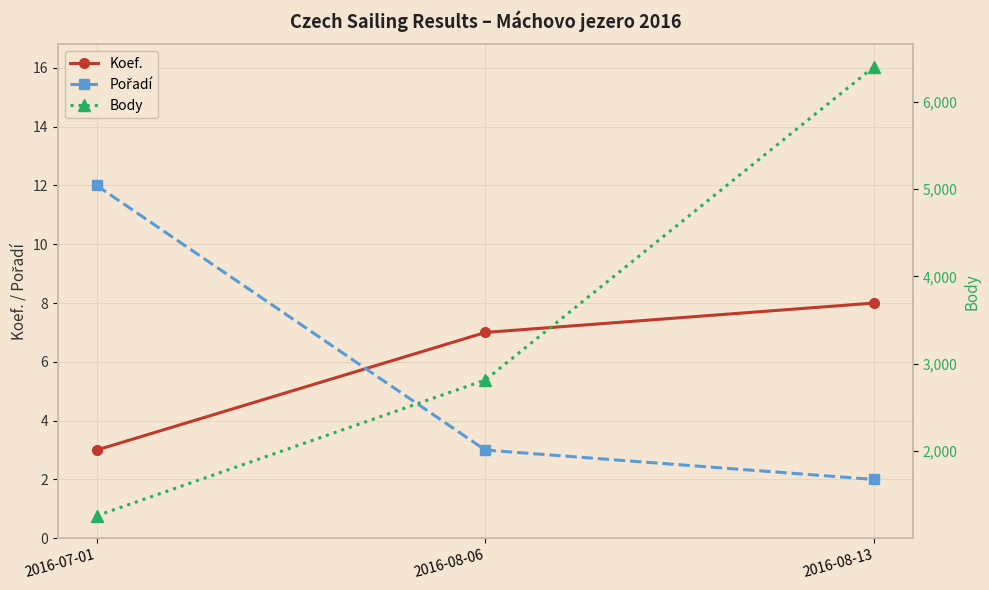

Where does the Koef. series first go above 7?

2016-08-13